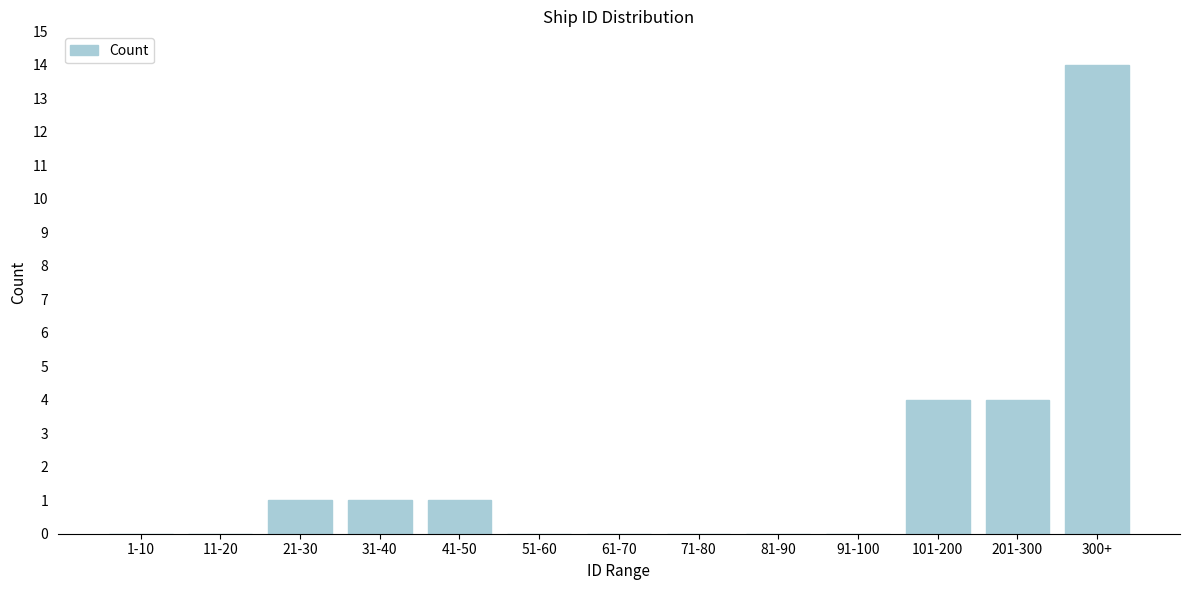

Reading left to right, list all the values displayed in this chart.

1-10=0	11-20=0	21-30=1	31-40=1	41-50=1	51-60=0	61-70=0	71-80=0	81-90=0	91-100=0	101-200=4	201-300=4	300+=14